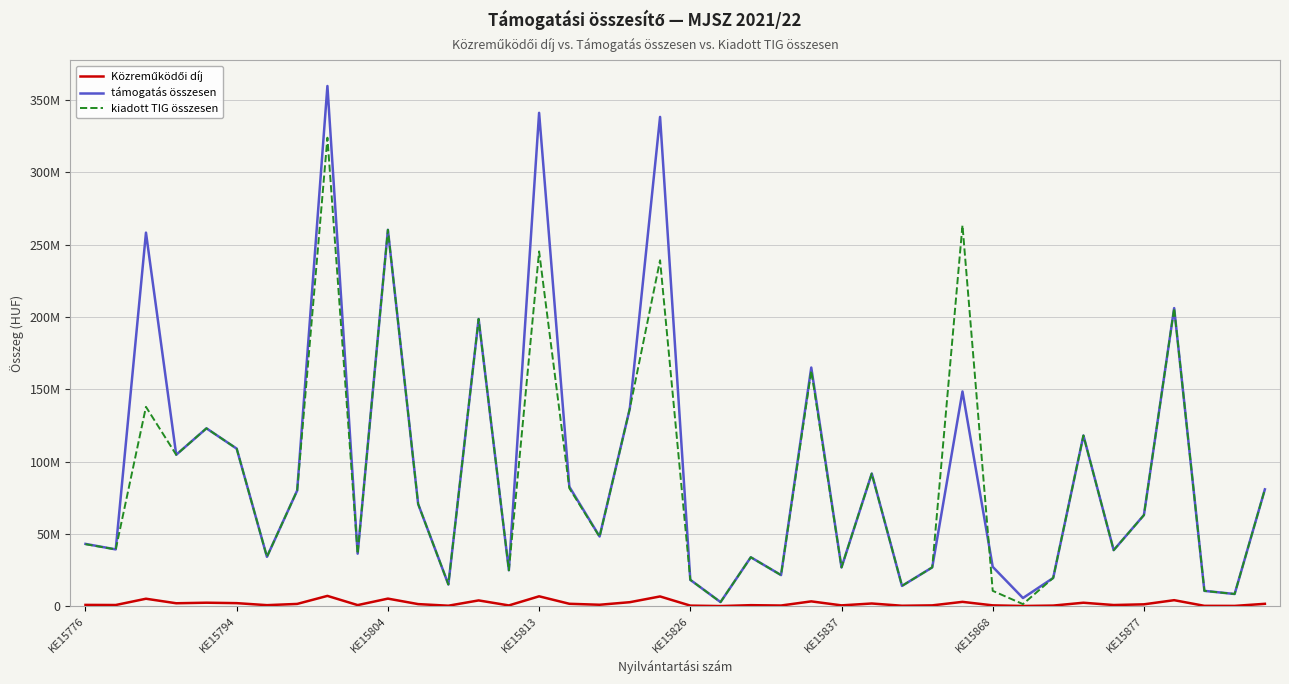

What is the value of the kiadott TIG összesen point at the 7th from the left?

34090086